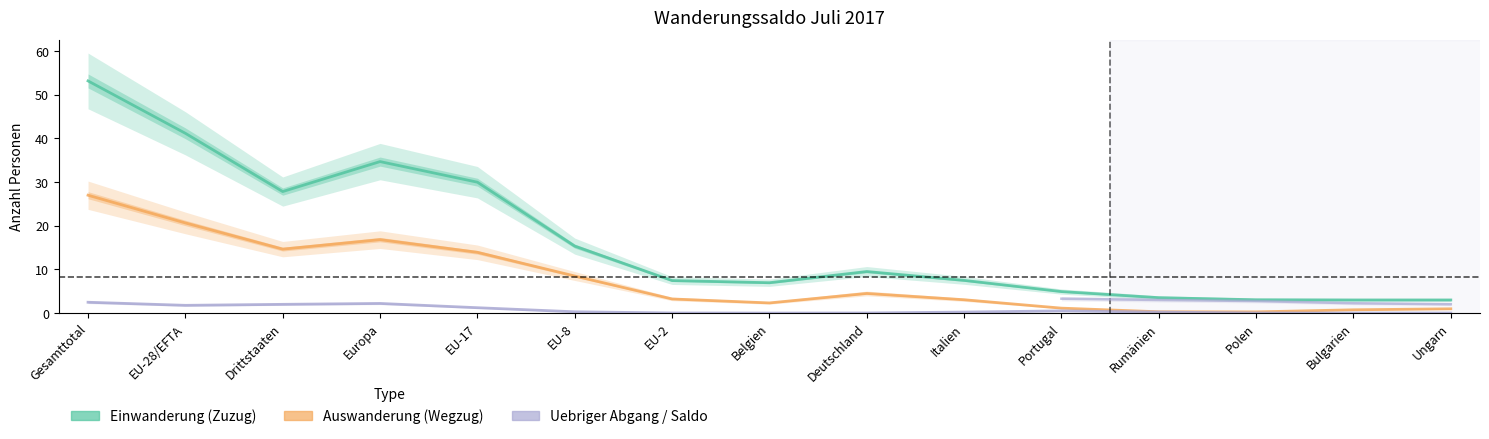

In Einwanderung (Zuzug), how many points are higher than both neighbors (excluding endpoints)?

2